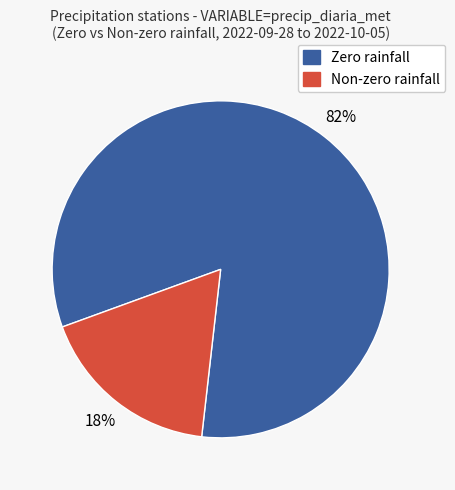

To the nearest percent, what is the average slice percentage?

50%